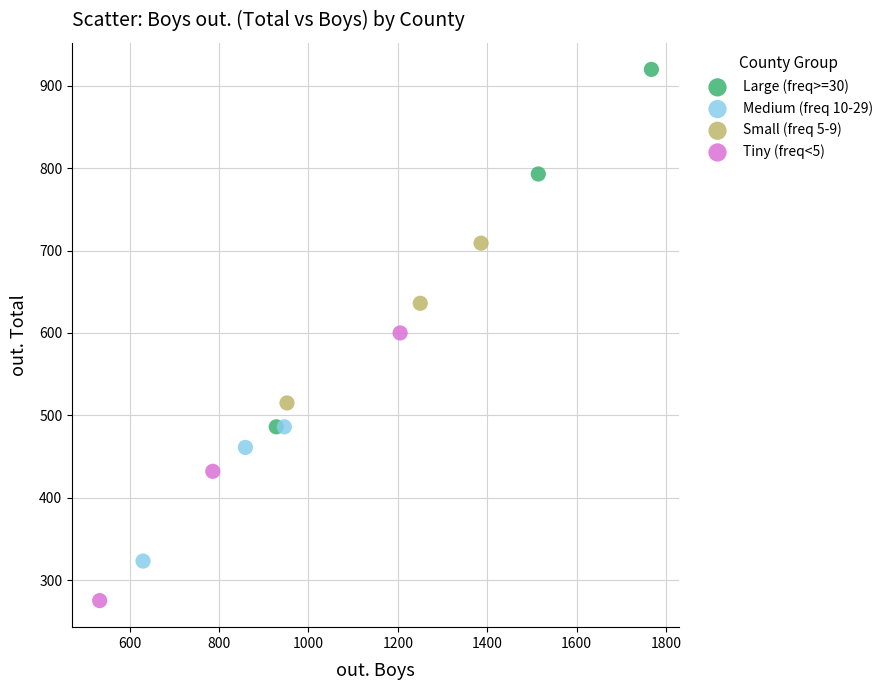

Which series reaches the maximum Y coordinate?

Large (freq>=30)